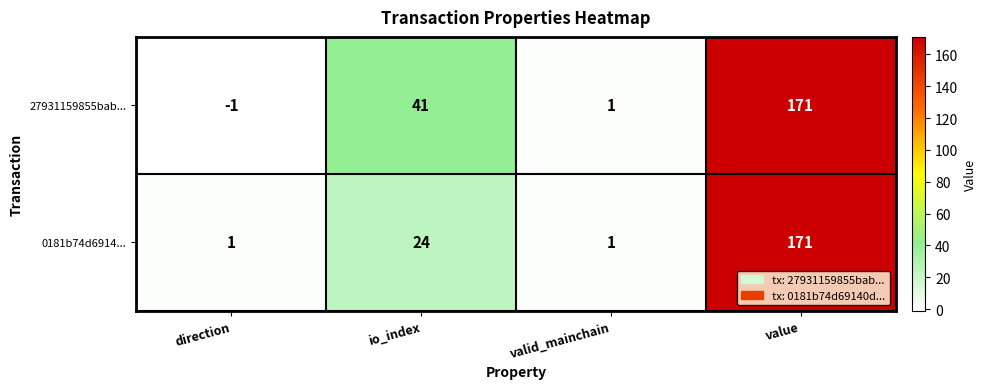

At which label is 27931159855bab... closest to 85?

io_index